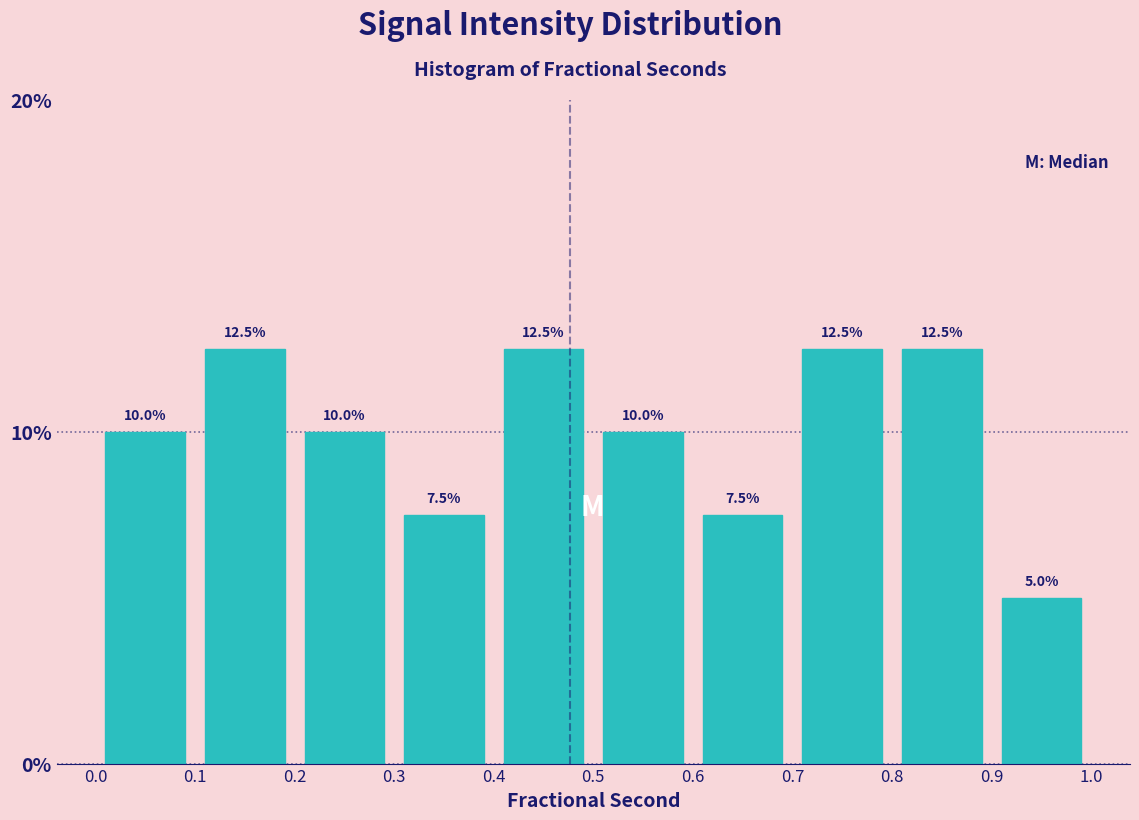

What is the height of the bar covering 0.8 to 0.9 on the x-axis?

12.5